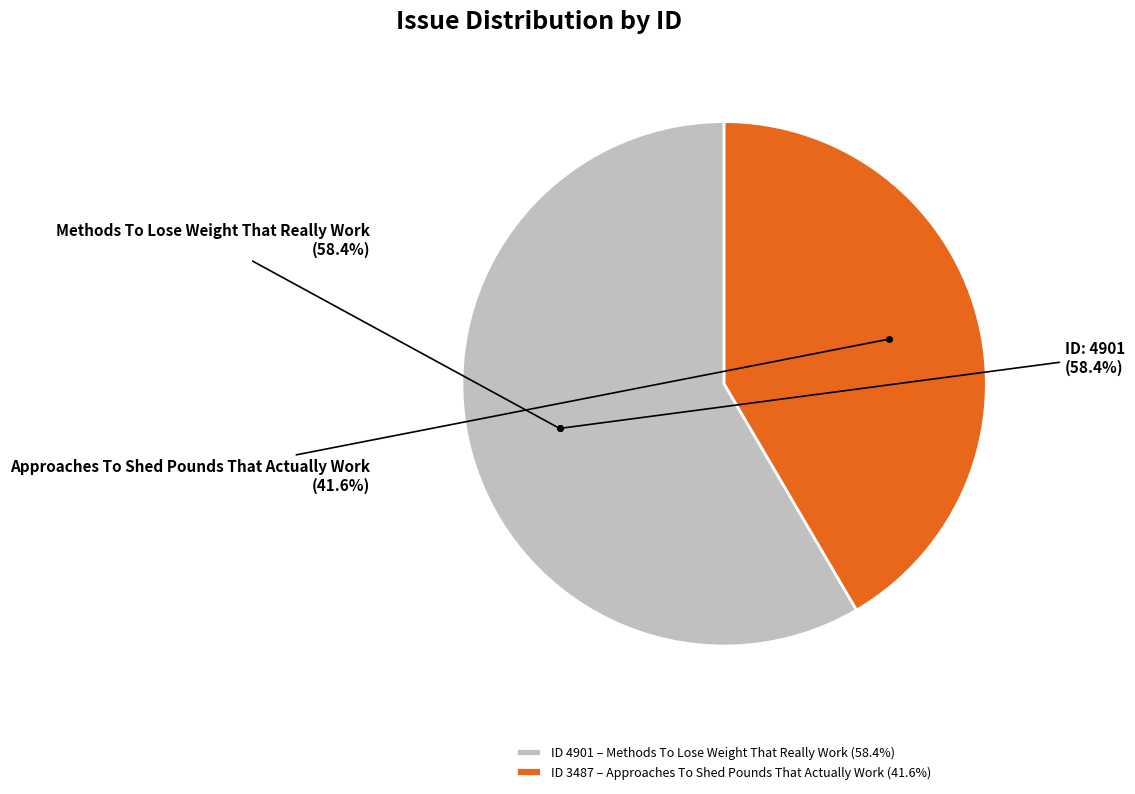

Which category accounts for the majority?

Methods To Lose Weight That Really Work